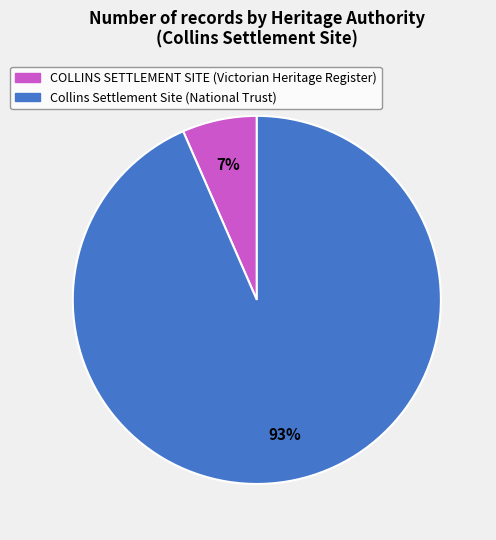

What is the majority slice?

Collins Settlement Site (National Trust)